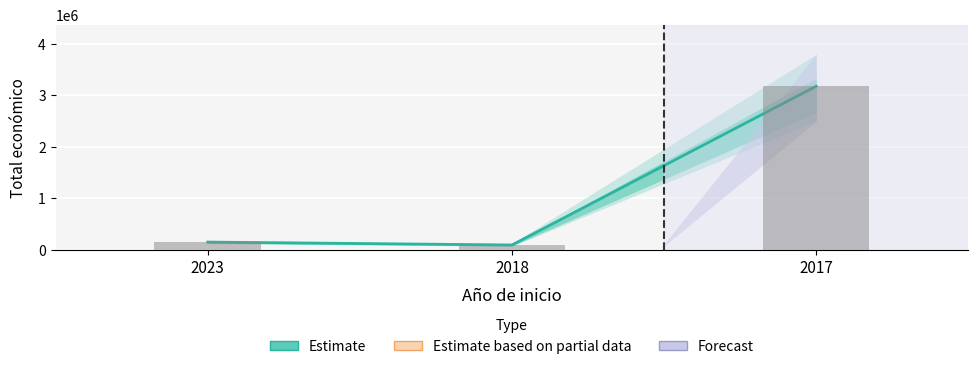

At which label is the value closest to 1636813?

2023